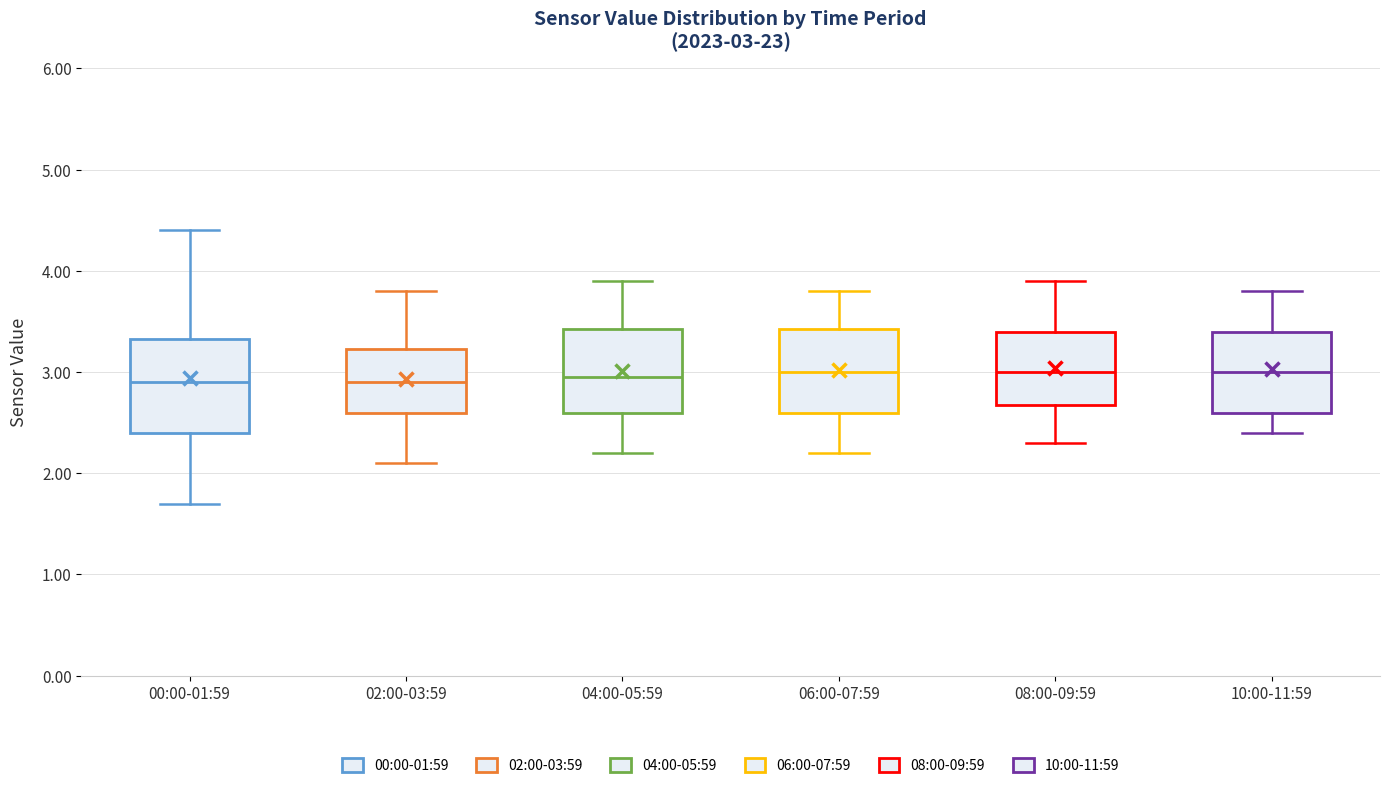

Which box is the tallest, from its lower edge to its upper edge?

00:00-01:59